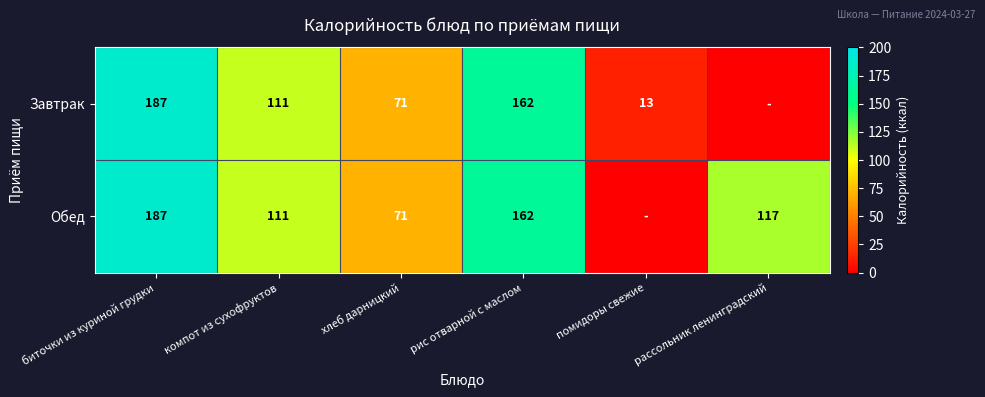

What is the total value across all series at компот из сухофруктов?

222